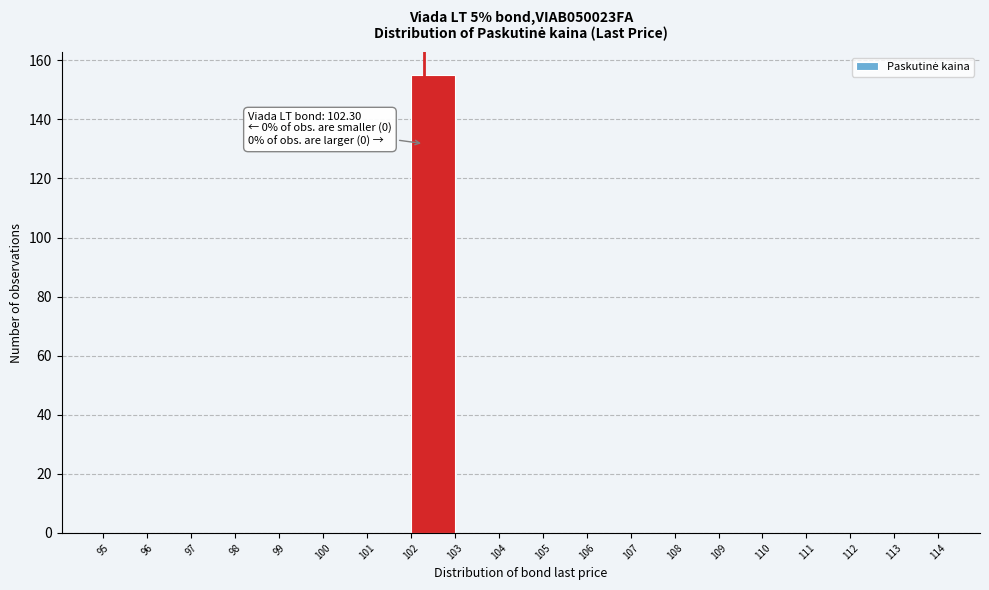

Over which range of the x-axis is the bar tallest?

102 to 103